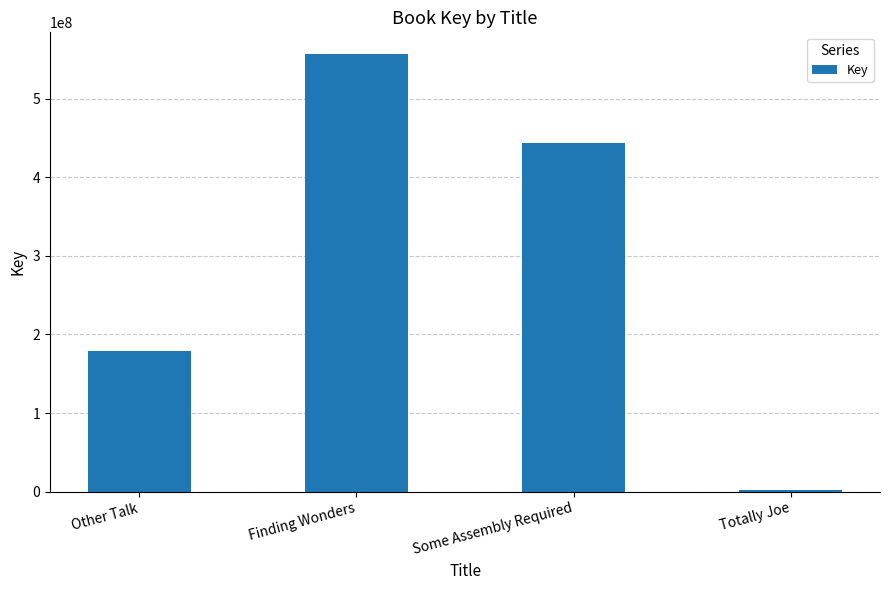

What is the change in value from Other Talk to Totally Joe?

-176923553